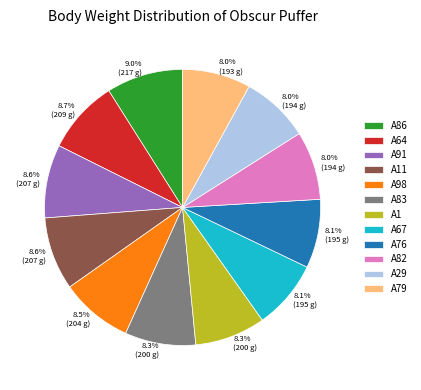

How many segments does this pie chart have?

12